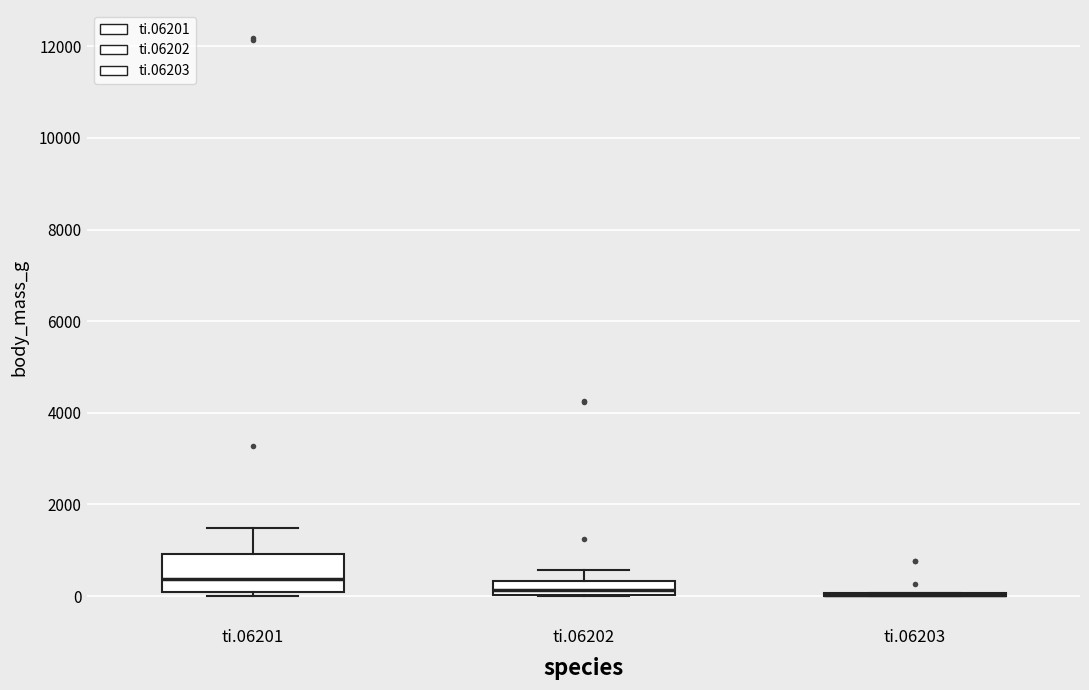

Reading left to right, transcribe this box plot: for each box, give where its median line is, the range the box spans, and where its two whiskers end, as read against the y-axis. The values are not printed on the chart, so give them approximately, as read against the axis.

ti.06201: median 400, box 0 to 1000, whiskers 0 (just below the box's lower edge) to 1400
ti.06202: median 200, box 0 to 400, whiskers 0 to 600
ti.06203: box collapsed to a line at 0, whiskers 0 to 0